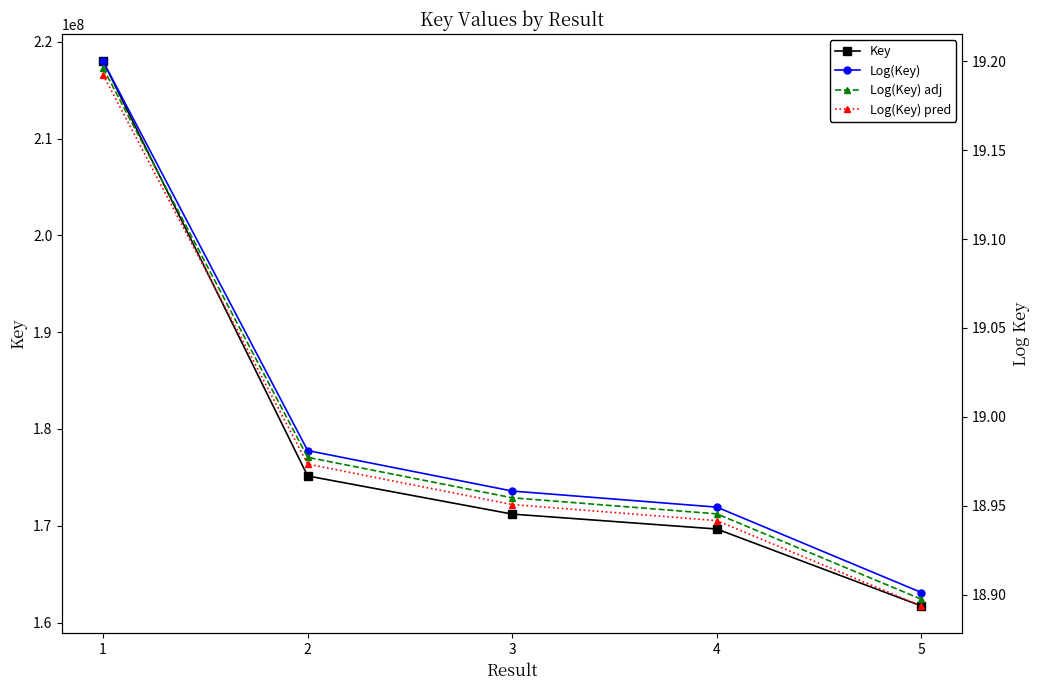

True or false: Log(Key) adj and Log(Key) pred cross at least once.

False